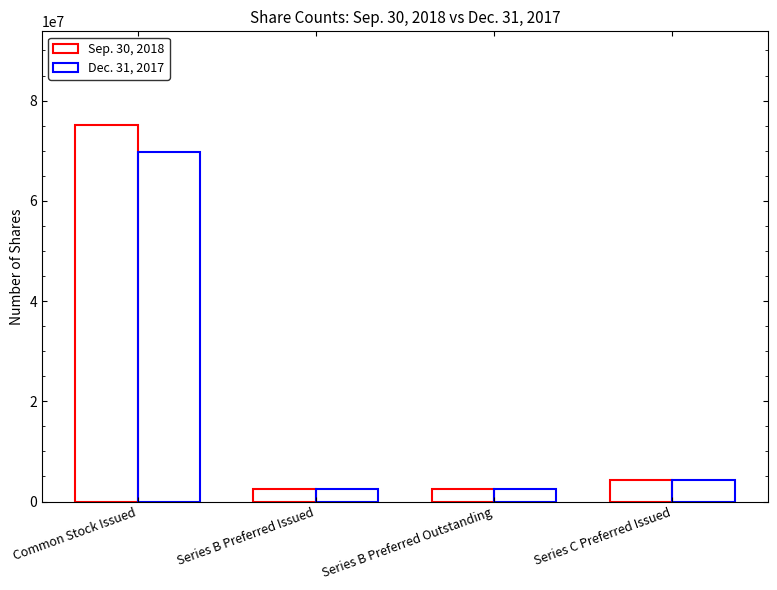

How many bars are there in total?

8